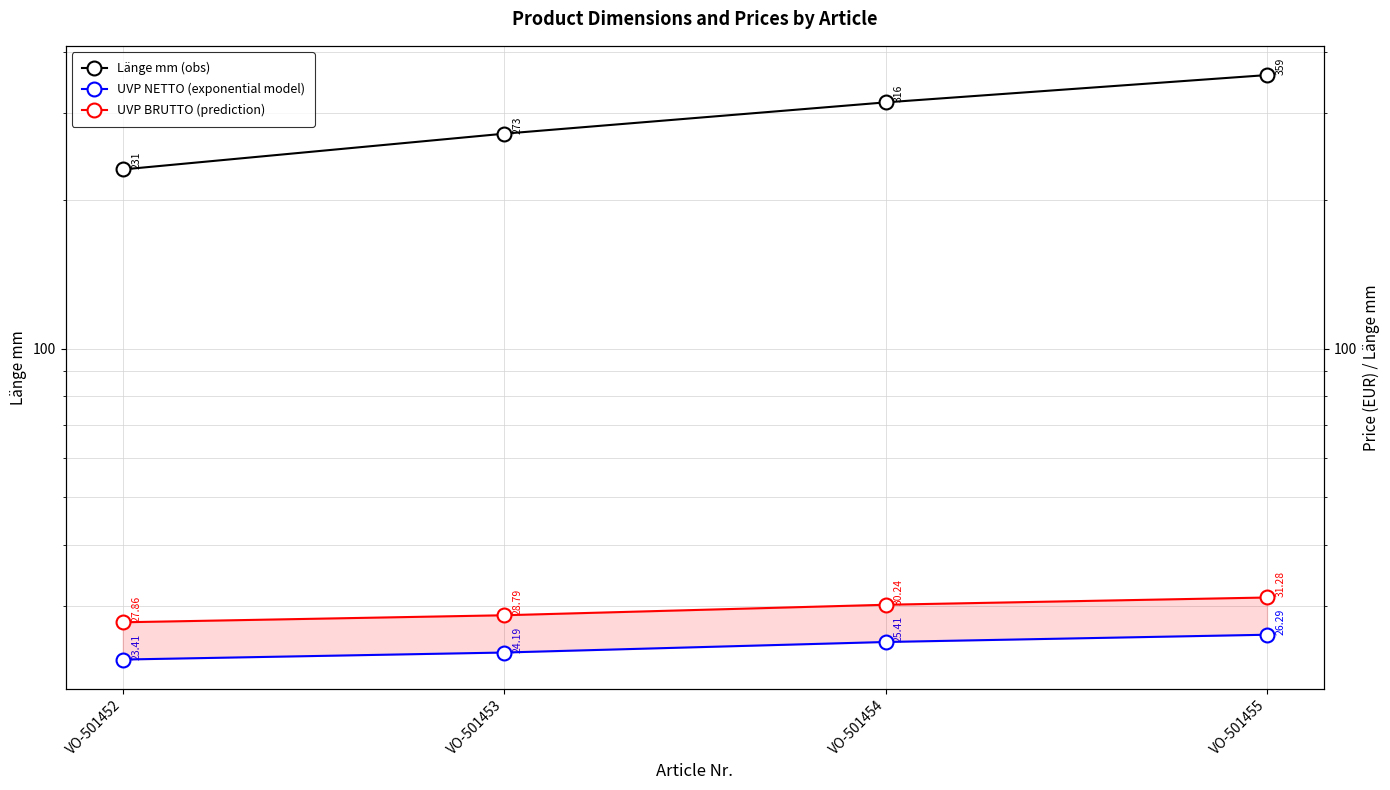

How many distinct data groups are displayed?

3